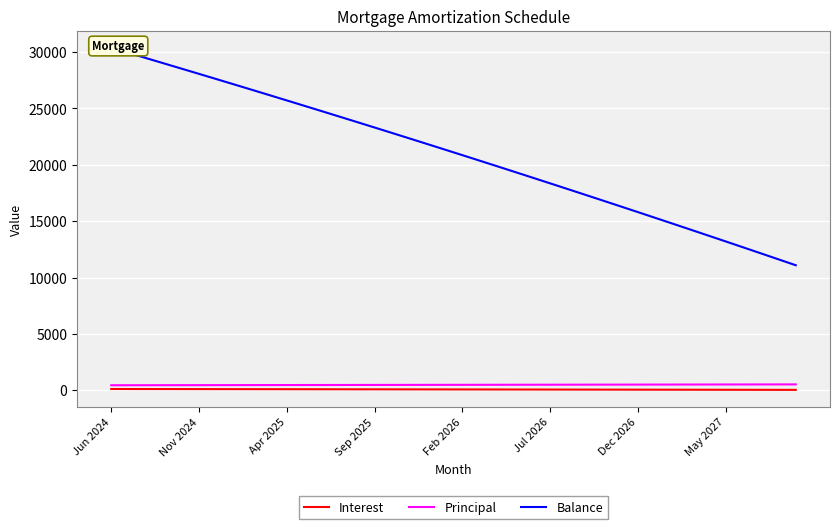

True or false: Principal and Interest intersect in this chart.

False